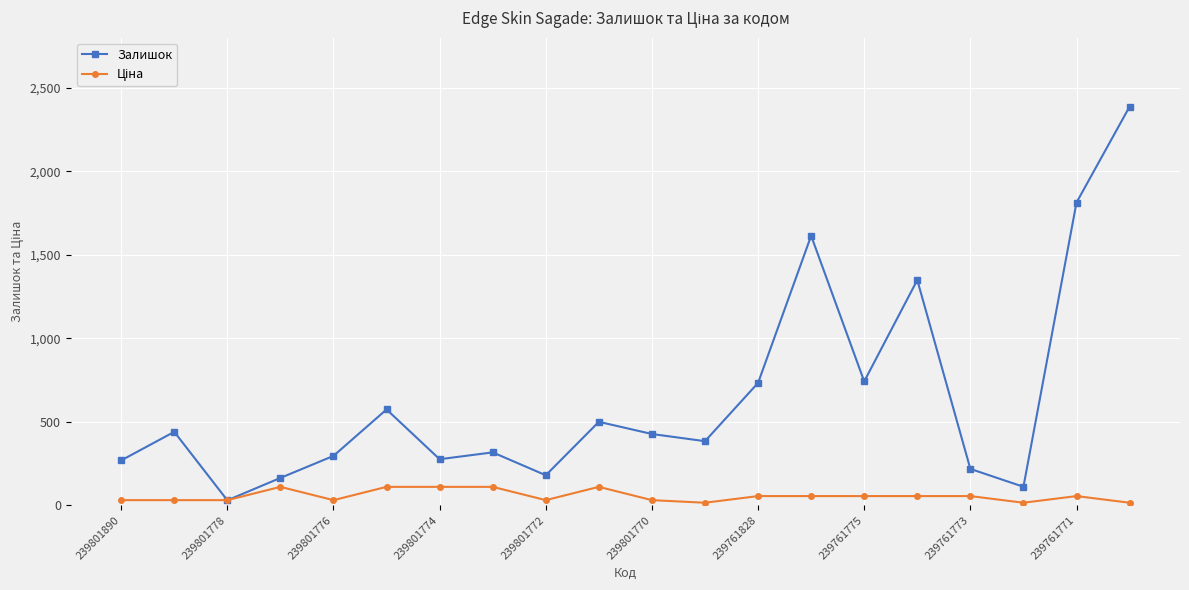

At how many categories does at least one series exceed 1045?

4